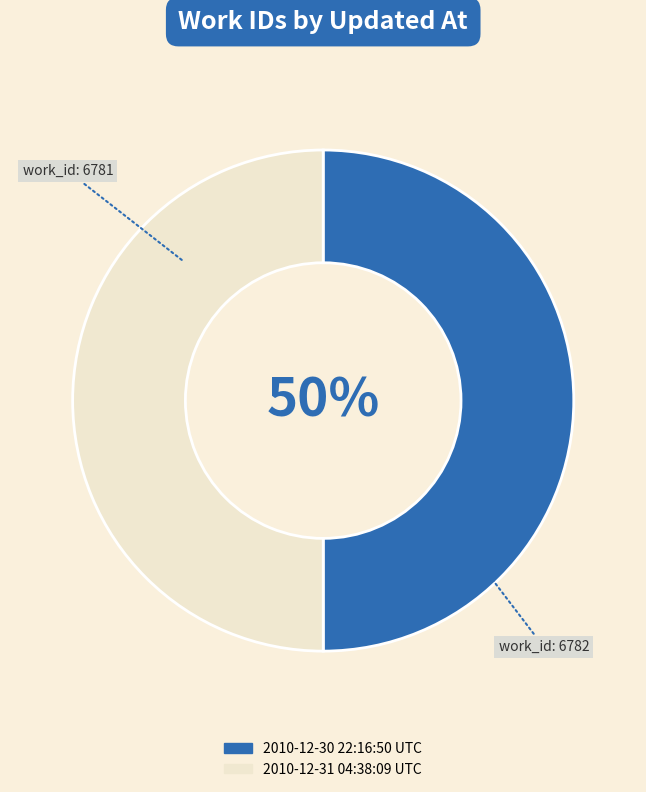

Approximately how many times larger is the value at 2010-12-31 04:38:09 UTC compared to 2010-12-30 22:16:50 UTC?

1.0